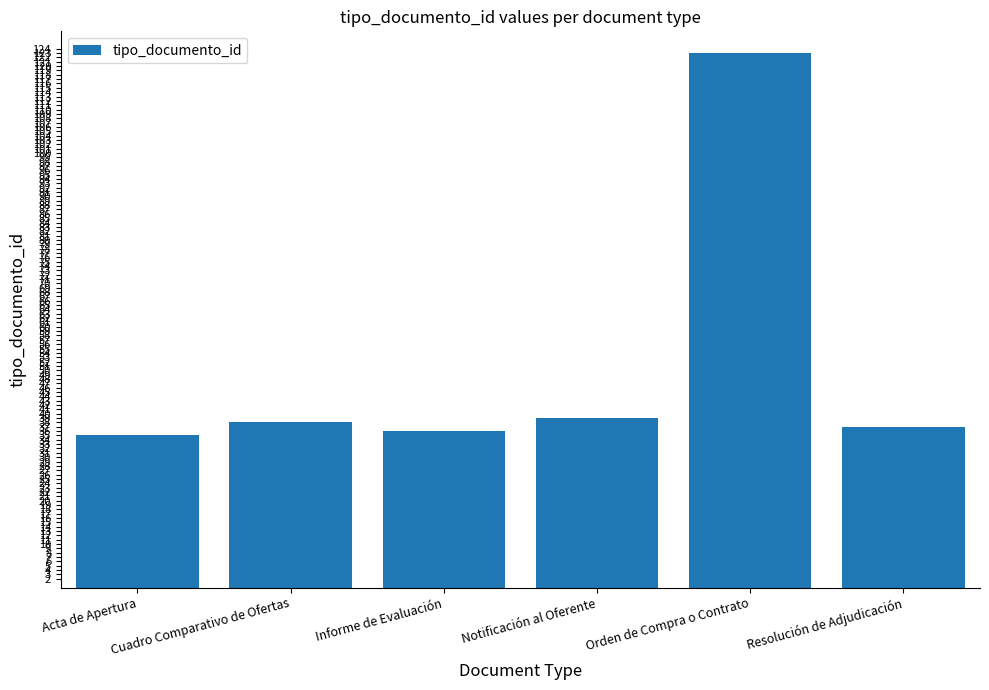

What is the sum of all values?

308